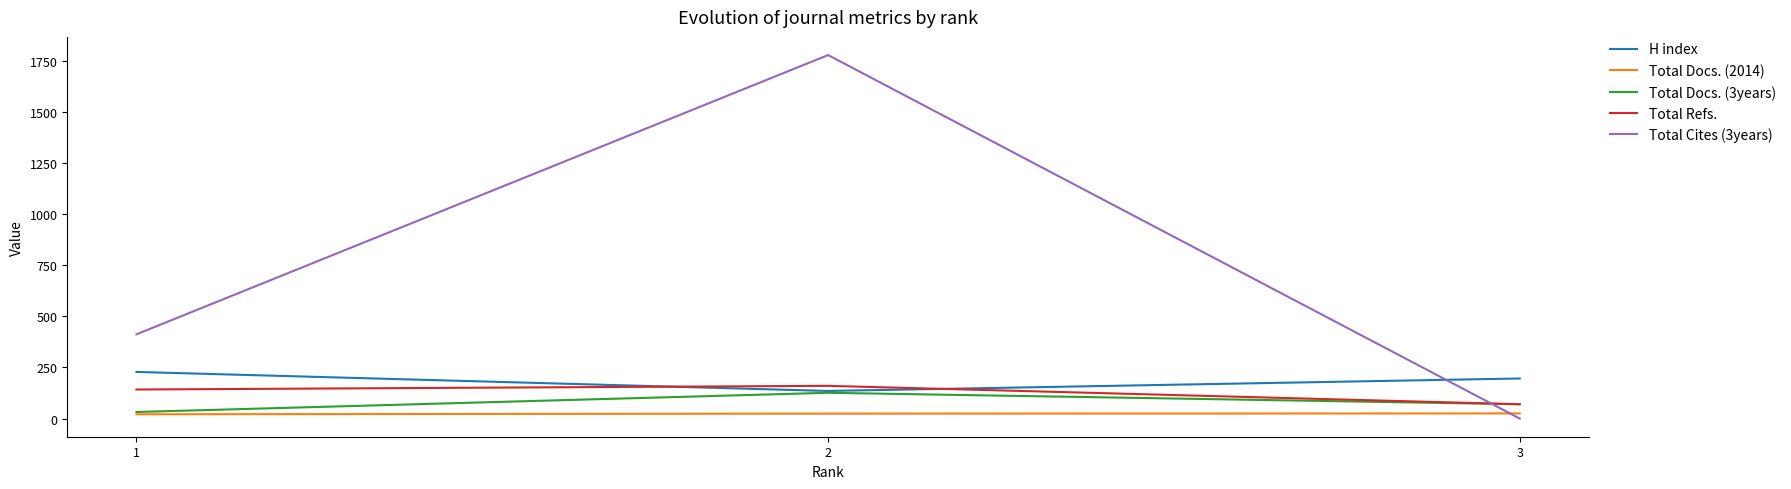

Which series has the largest total across all categories?

Total Cites (3years)